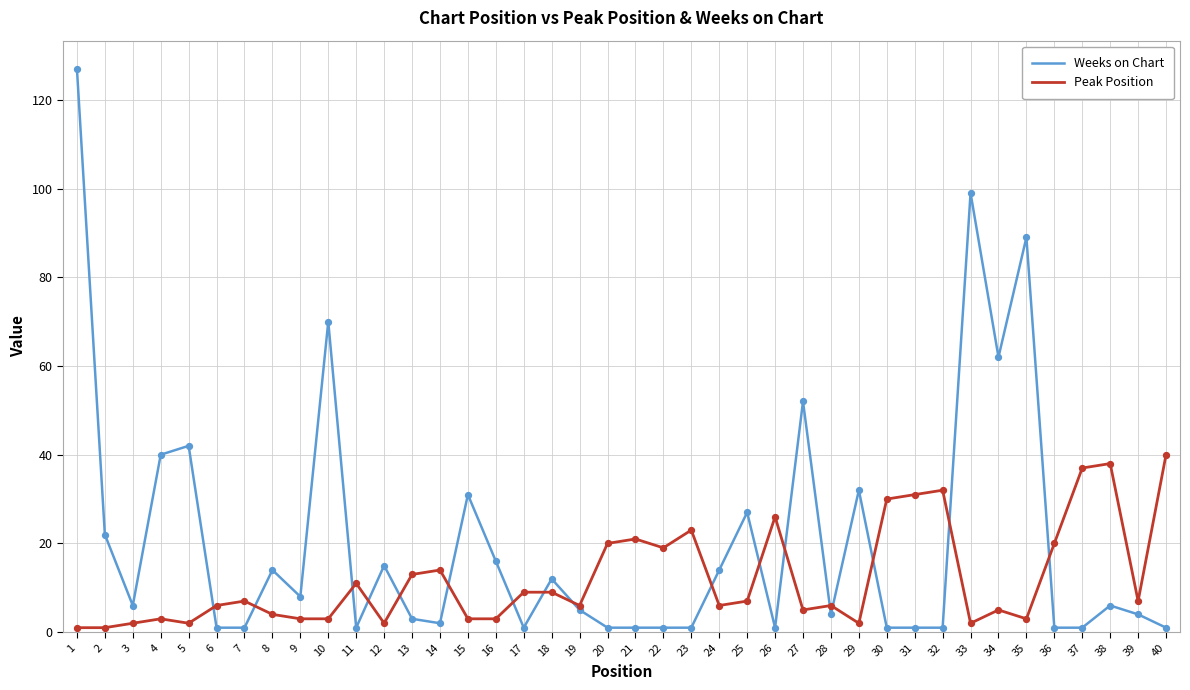

At how many categories does at least one series exceed 54?

5